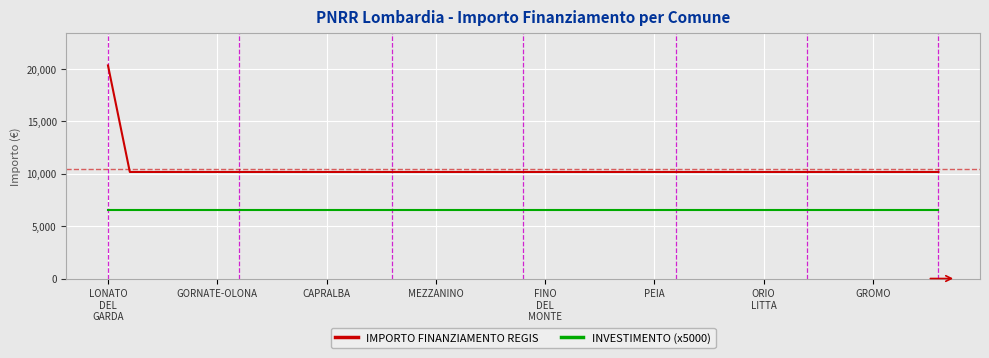

Which series has the largest range (max minus min)?

IMPORTO FINANZIAMENTO REGIS